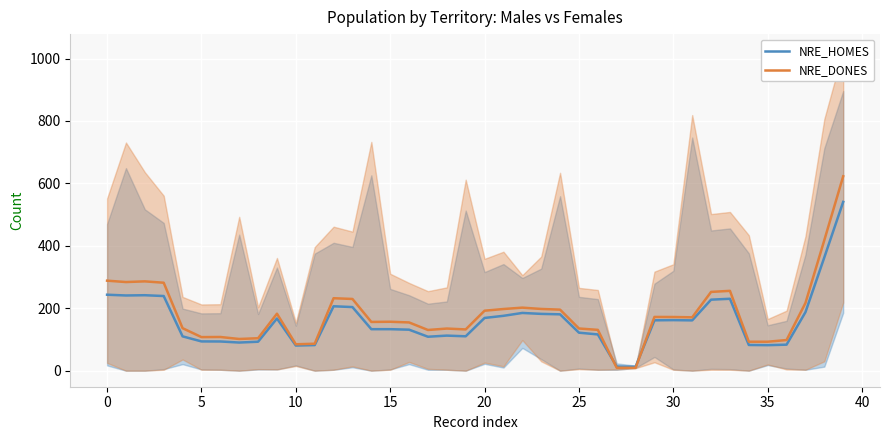

Rank the series at 34 from highest to lowest value.

NRE_DONES, NRE_HOMES